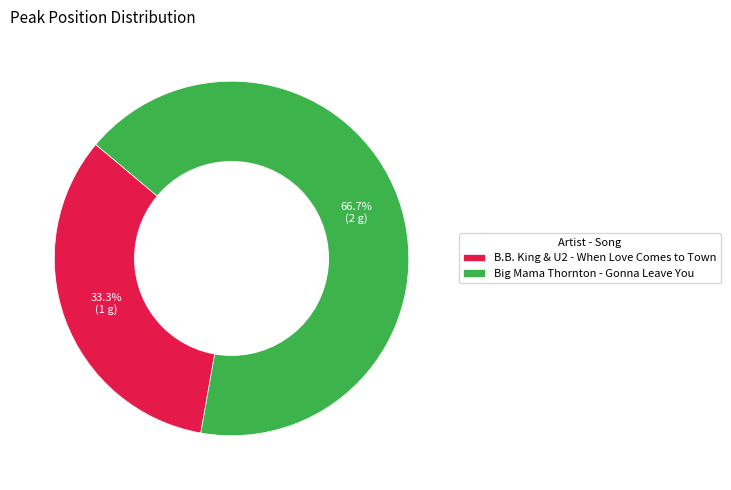

To the nearest percent, what portion does B.B. King & U2 - When Love Comes to Town represent?

33%